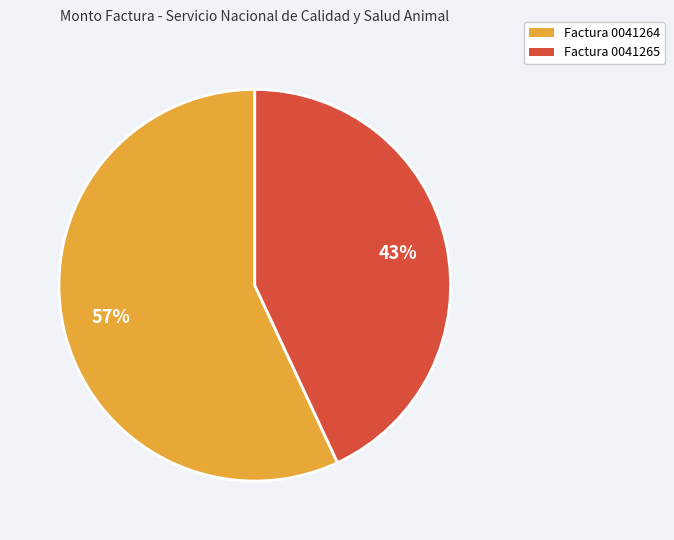

Count the number of slices in the pie.

2